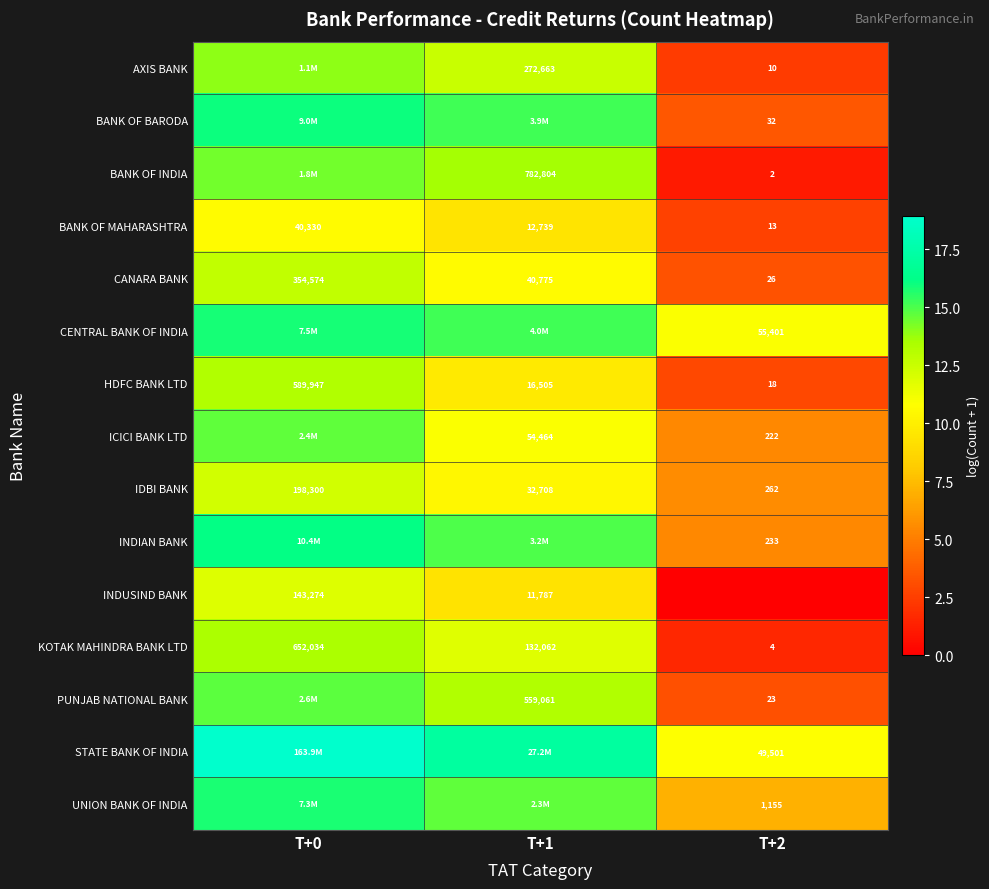

Is the value of PUNJAB NATIONAL BANK at T+1 greater than the value of AXIS BANK at T+1?

Yes